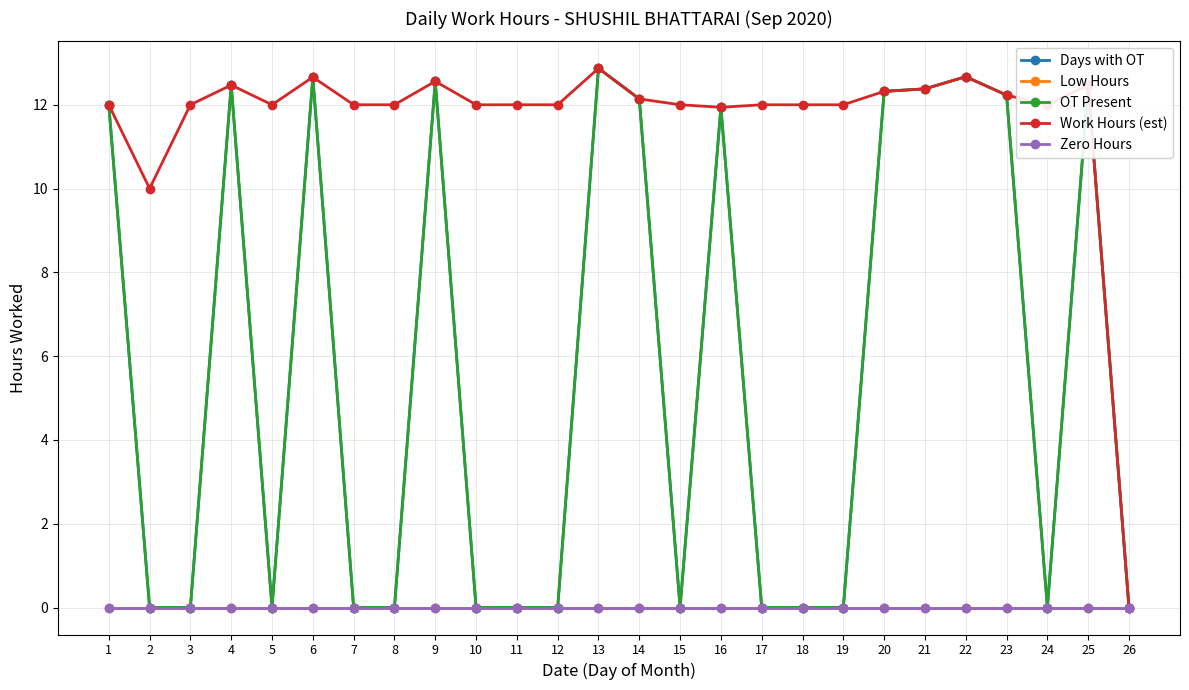

Reading left to right, what are all the values shown in this chart?

Days with OT: 1=12.0	2=0.0	3=0.0	4=12.5	5=0.0	6=12.7	7=0.0	8=0.0	9=12.6	10=0.0	11=0.0	12=0.0	13=12.9	14=12.1	15=0.0	16=11.9	17=0.0	18=0.0	19=0.0	20=12.3	21=12.4	22=12.7	23=12.2	24=0.0	25=12.5	26=0.0
Low Hours: 1=0.0	2=0.0	3=0.0	4=0.0	5=0.0	6=0.0	7=0.0	8=0.0	9=0.0	10=0.0	11=0.0	12=0.0	13=0.0	14=0.0	15=0.0	16=0.0	17=0.0	18=0.0	19=0.0	20=0.0	21=0.0	22=0.0	23=0.0	24=0.0	25=0.0	26=0.0
OT Present: 1=12.0	2=0.0	3=0.0	4=12.5	5=0.0	6=12.7	7=0.0	8=0.0	9=12.6	10=0.0	11=0.0	12=0.0	13=12.9	14=12.1	15=0.0	16=11.9	17=0.0	18=0.0	19=0.0	20=12.3	21=12.4	22=12.7	23=12.2	24=0.0	25=12.5	26=0.0
Work Hours (est): 1=12.0	2=10.0	3=12.0	4=12.5	5=12.0	6=12.7	7=12.0	8=12.0	9=12.6	10=12.0	11=12.0	12=12.0	13=12.9	14=12.1	15=12.0	16=11.9	17=12.0	18=12.0	19=12.0	20=12.3	21=12.4	22=12.7	23=12.2	24=12.0	25=12.5	26=0.0
Zero Hours: 1=0.0	2=0.0	3=0.0	4=0.0	5=0.0	6=0.0	7=0.0	8=0.0	9=0.0	10=0.0	11=0.0	12=0.0	13=0.0	14=0.0	15=0.0	16=0.0	17=0.0	18=0.0	19=0.0	20=0.0	21=0.0	22=0.0	23=0.0	24=0.0	25=0.0	26=0.0